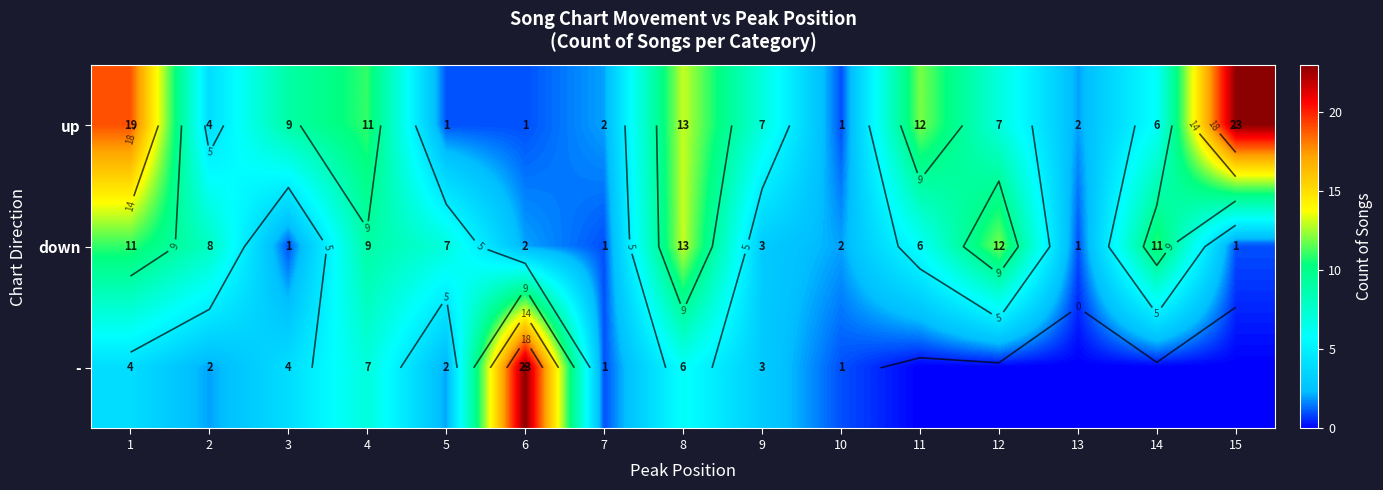

List the labels in order of down value, largest first.

8, 12, 1, 14, 4, 2, 5, 11, 9, 6, 10, 3, 7, 13, 15